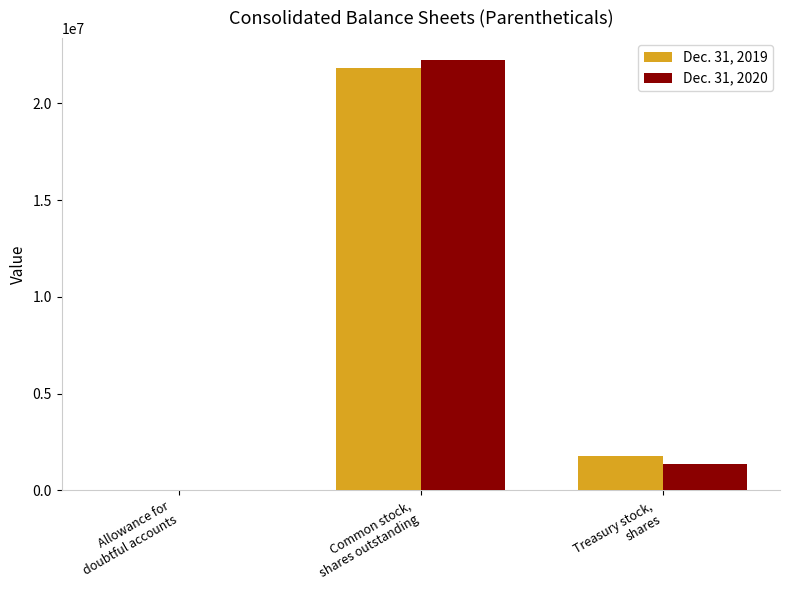

What is the average value of the Dec. 31, 2019 series?

7865162